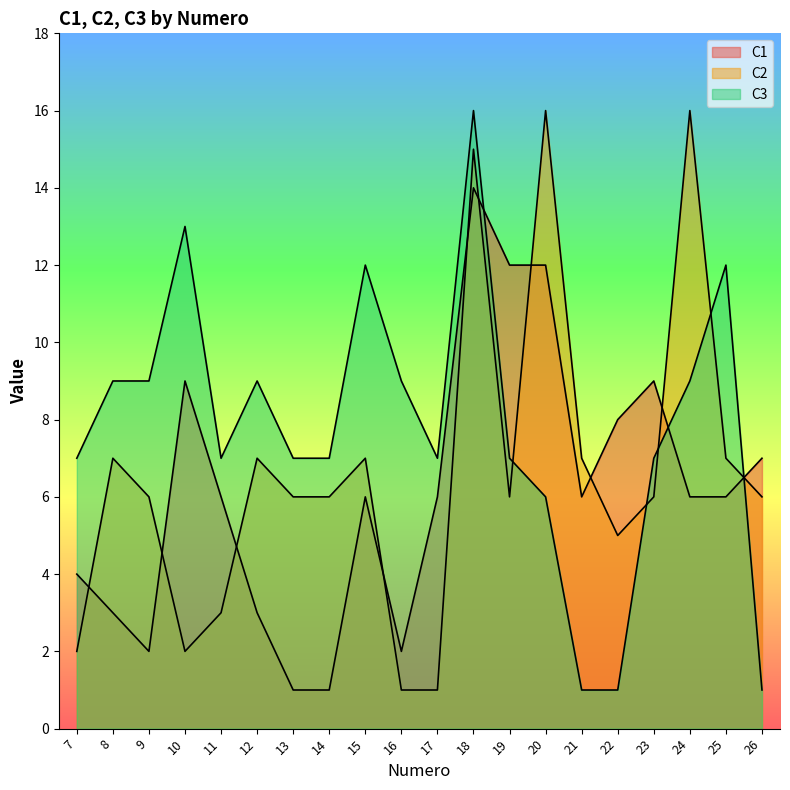

At how many categories does at least one series exceed 8?

12